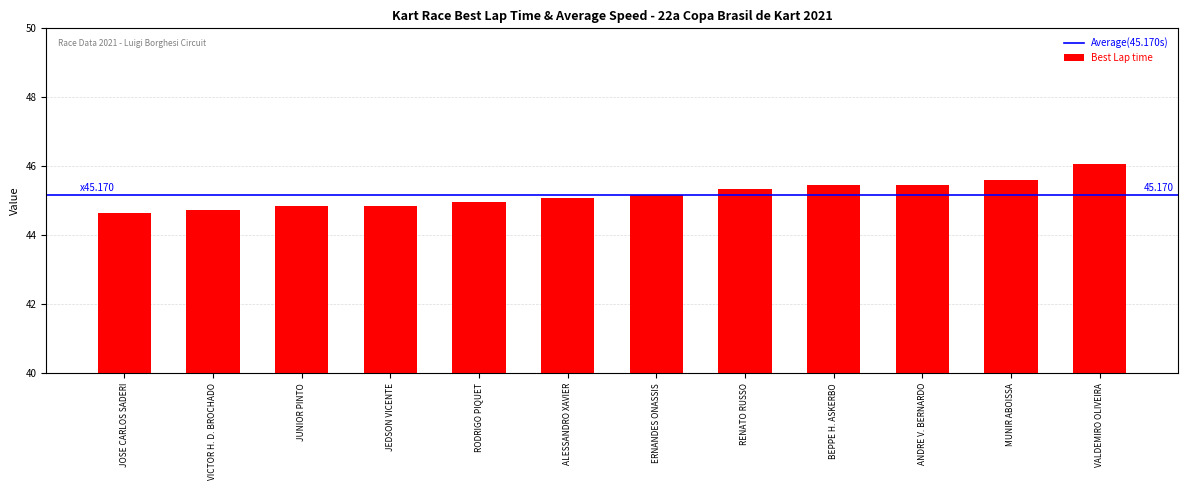

What is the difference between the values at JOSE CARLOS SADERI and RODRIGO PIQUET?

0.3